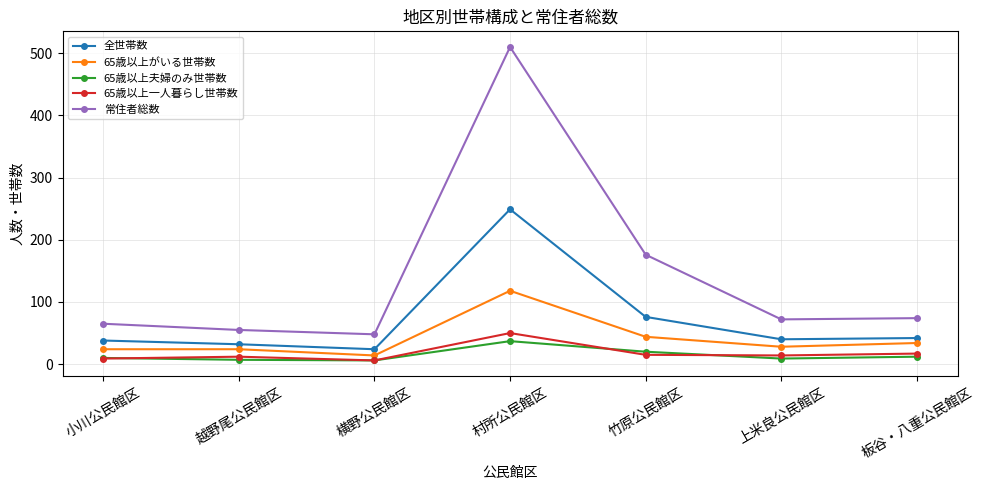

What is the label of the 4th point from the left?

村所公民館区